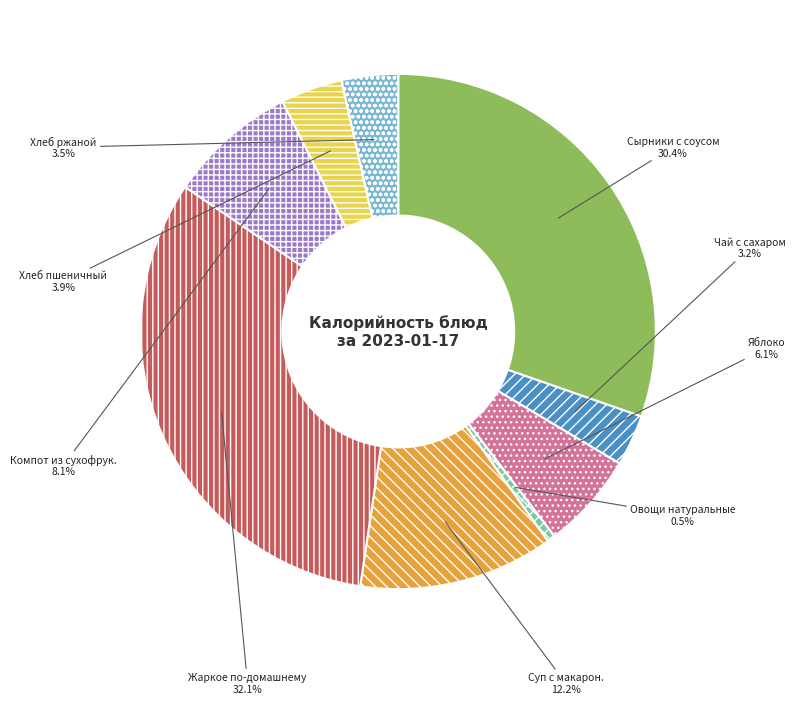

Does any single category account for the majority?

No